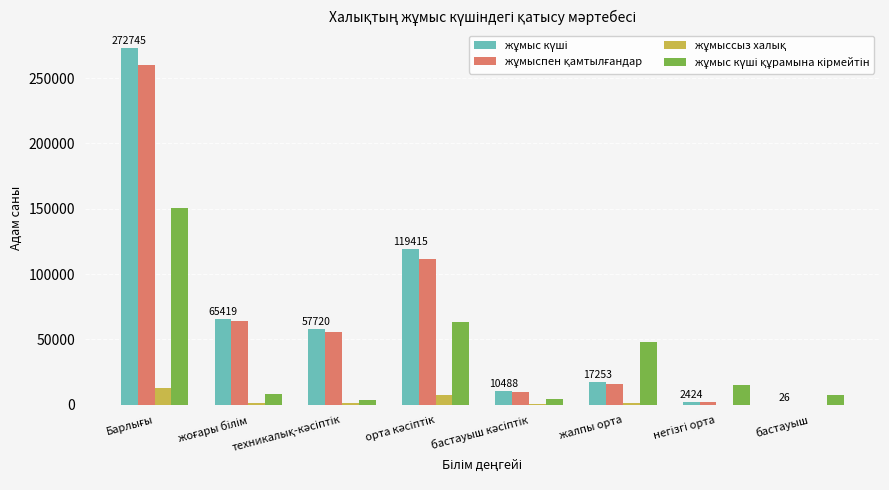

Which has a higher value, техникалық-кәсіптік or жоғары білім?

жоғары білім